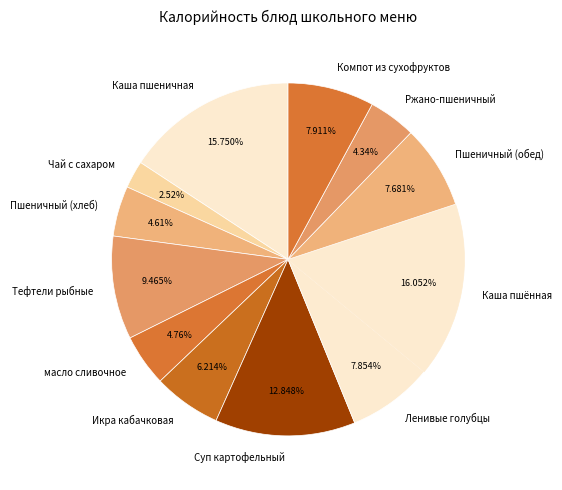

Which slice is the smallest?

Чай с сахаром